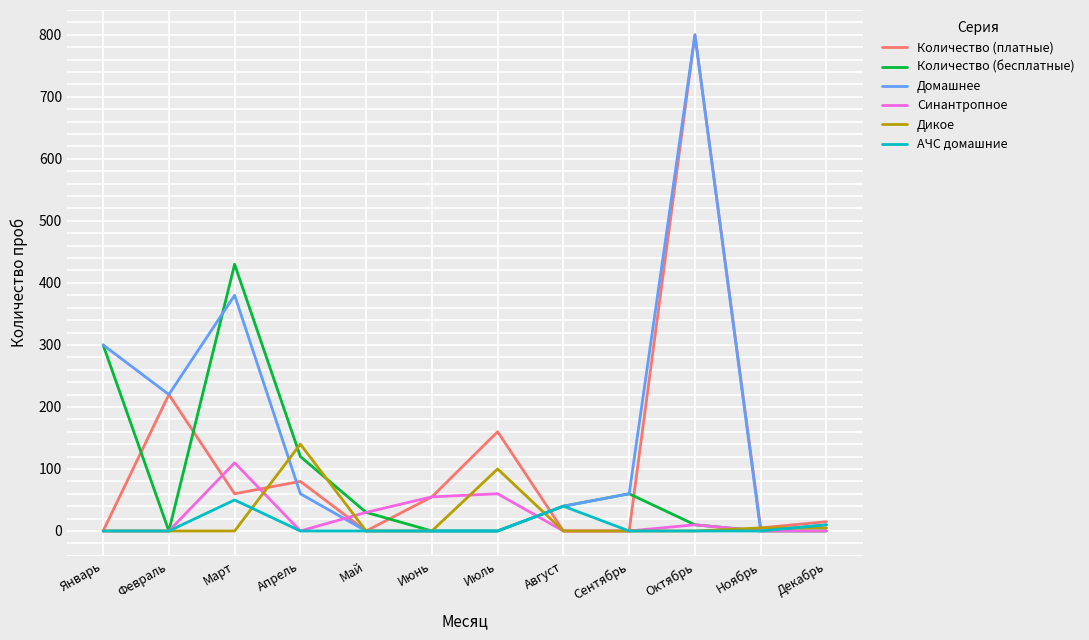

At which category is the sum across all series the highest?

Октябрь